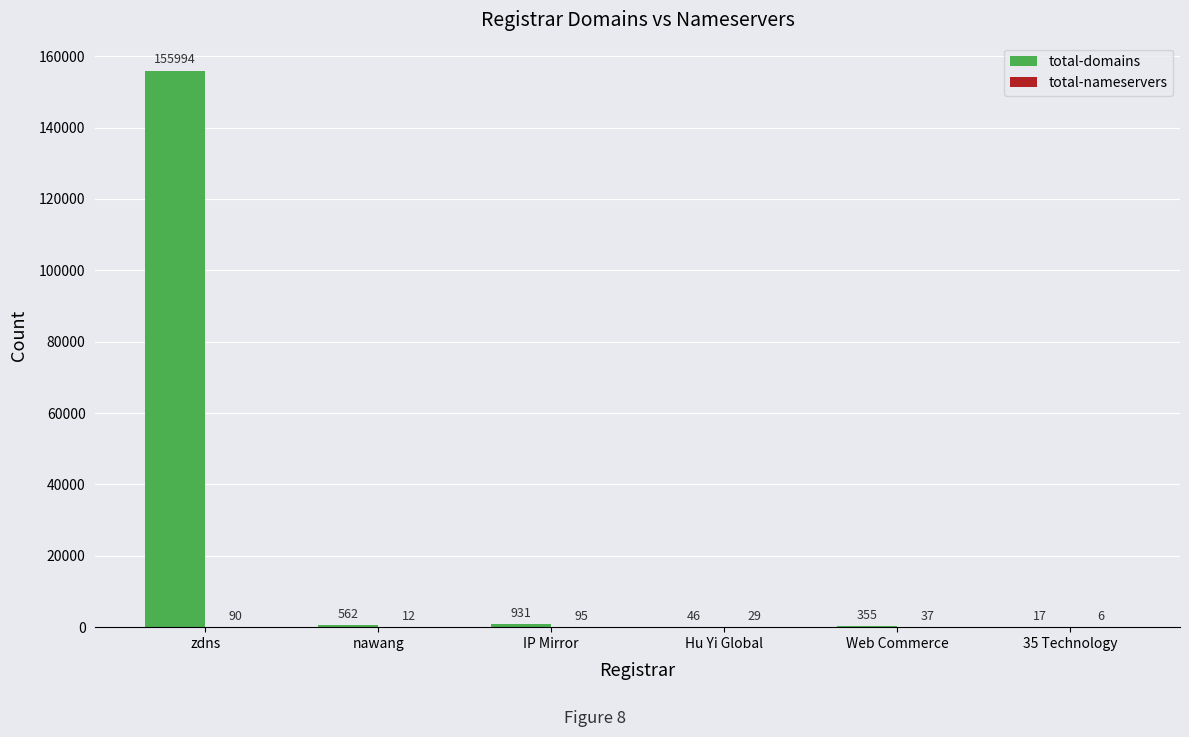

What value does the total-domains series have at nawang, to the nearest 50?

550